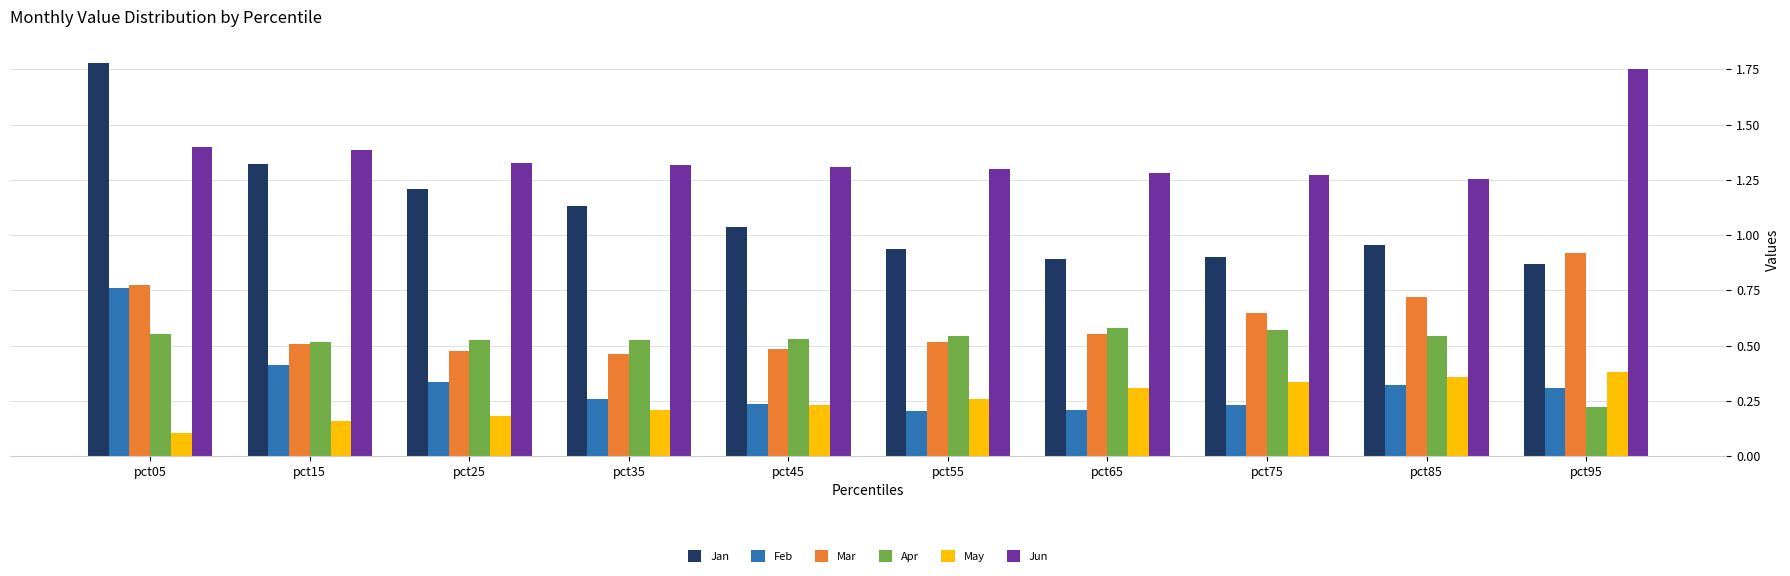

Which category has the lowest value across all series?

pct05